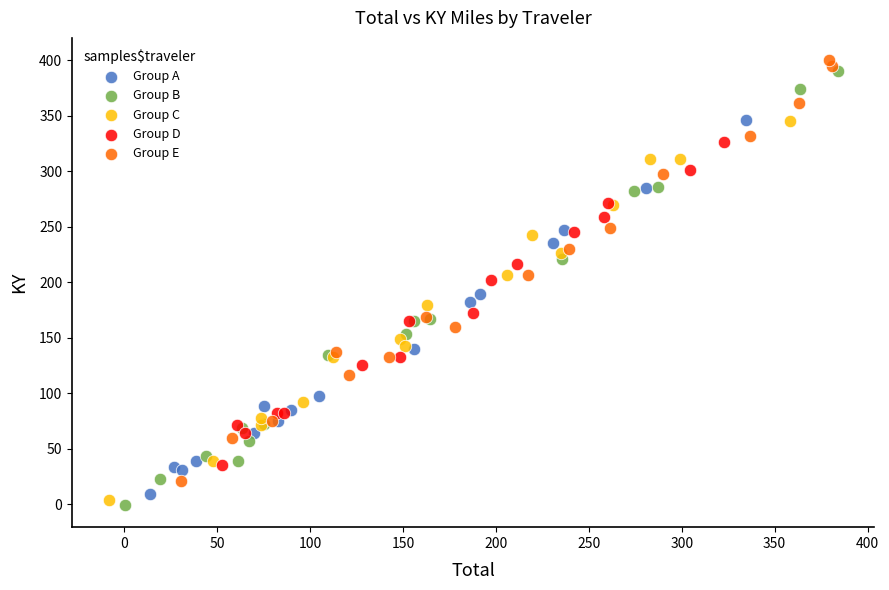

What are all the series names shown in the legend?

Group A, Group B, Group C, Group D, Group E